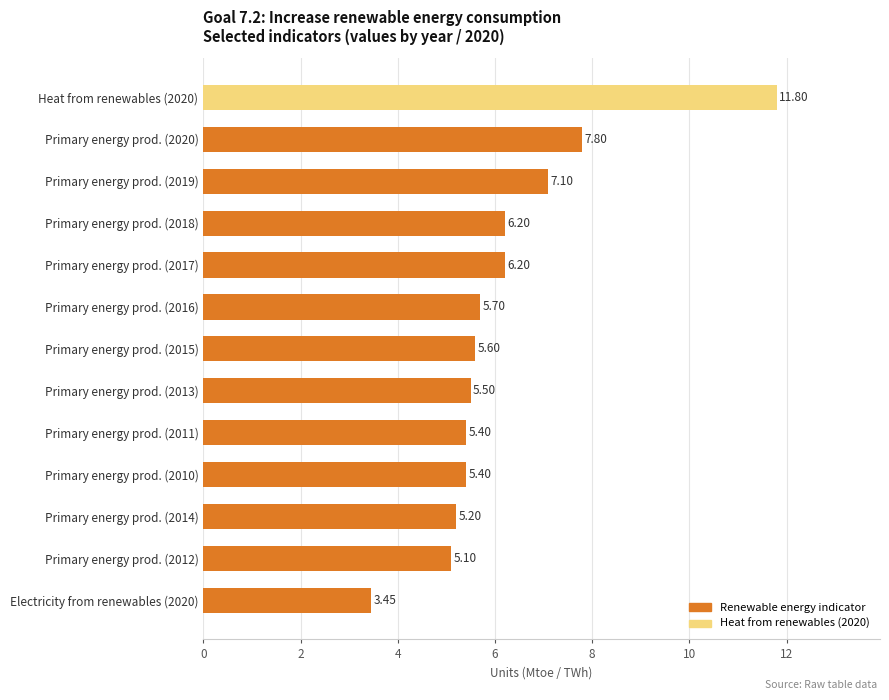

What is the average value?

6.2